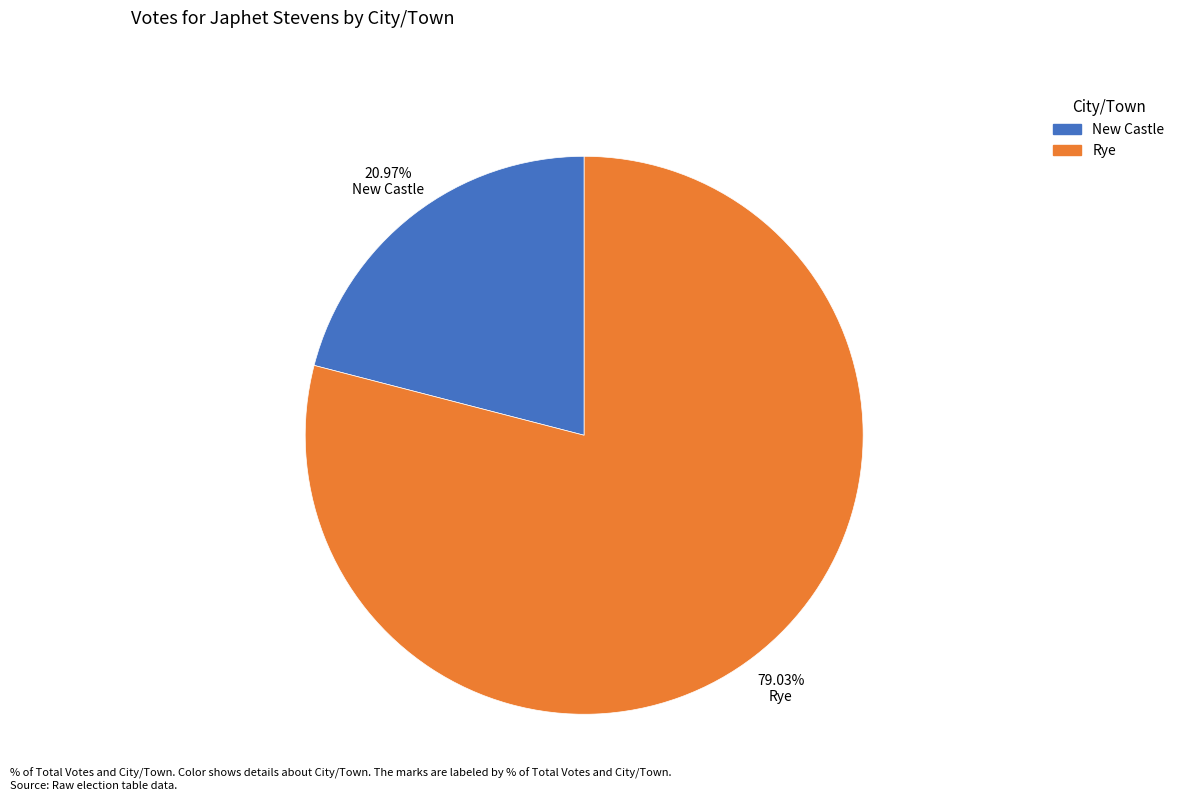

Rank the categories by value from lowest to highest.

New Castle, Rye